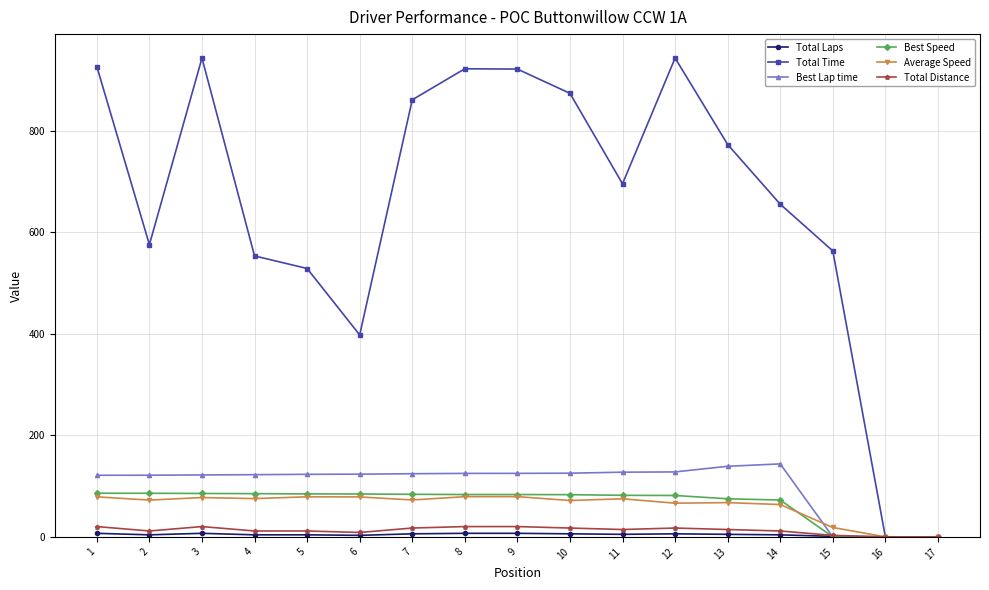

Count the number of data series in this chart.

6